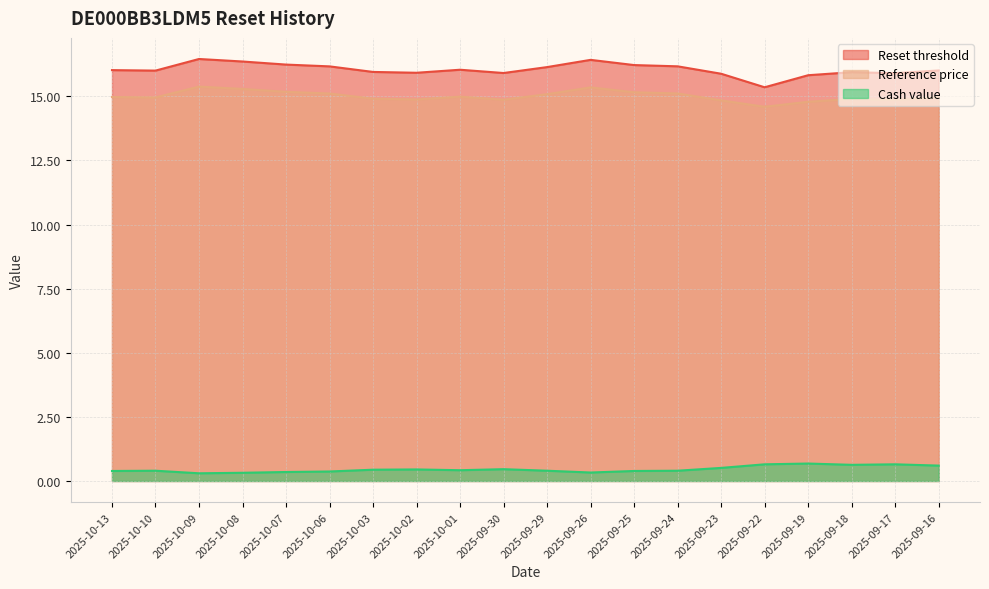

Between 2025-10-08 and 2025-09-23, which series saw the biggest shift?

Reset threshold